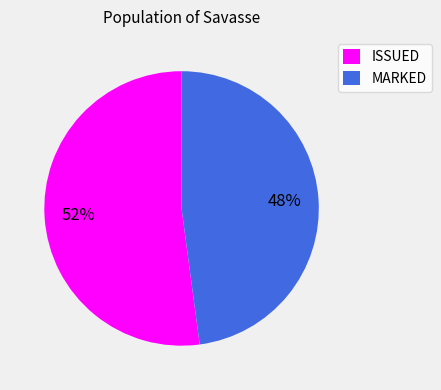

Is the sum of MARKED and ISSUED greater than half?

Yes